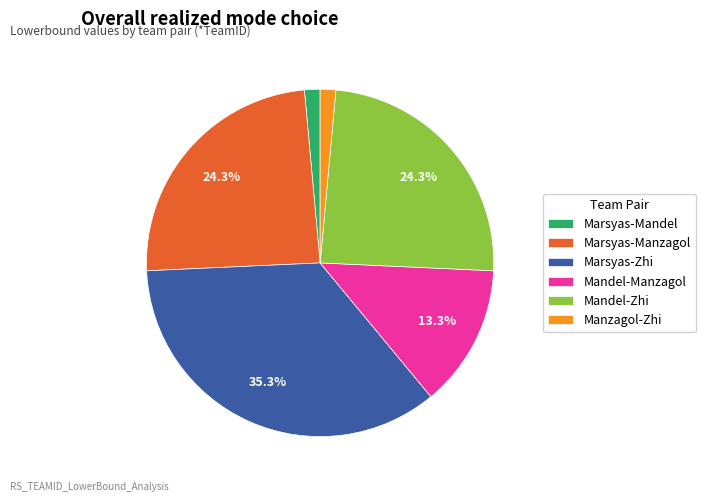

Is there any slice that represents more than half of the pie?

No